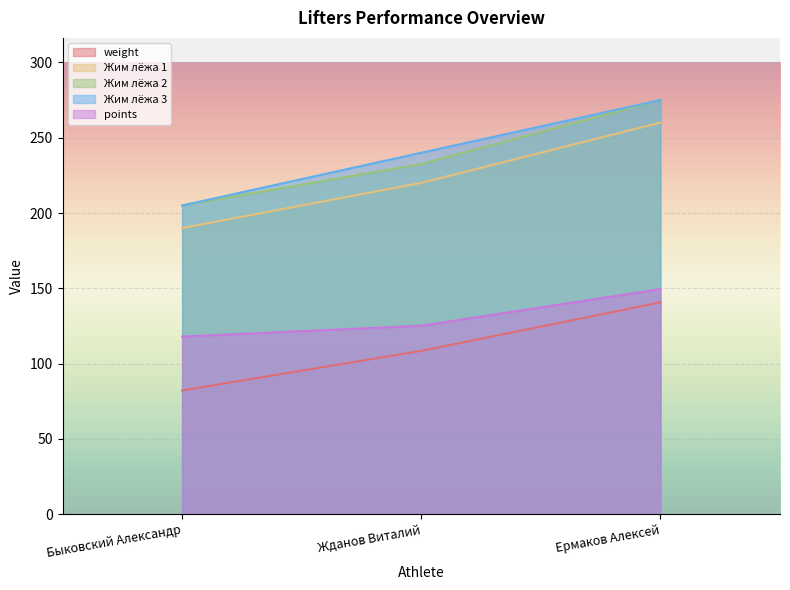

Which category has the highest value in the Жим лёжа 2 series?

Ермаков Алексей